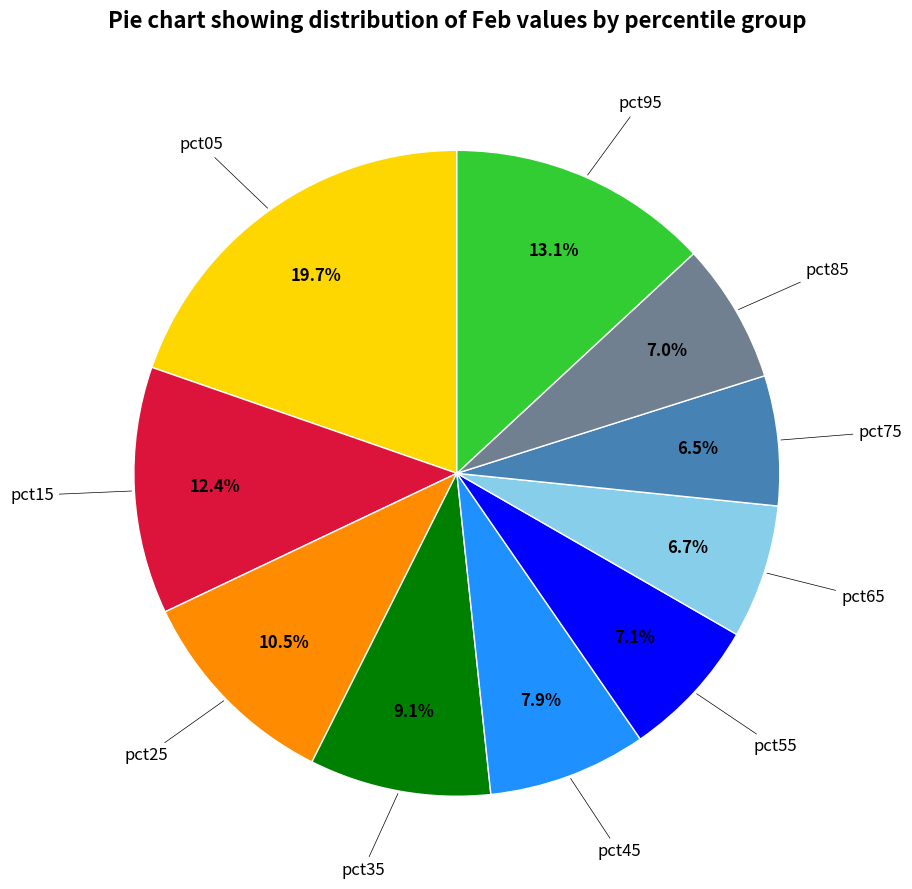

Is there any slice that represents more than half of the pie?

No